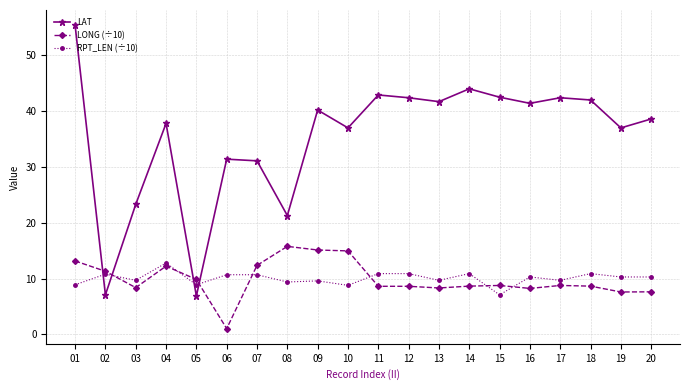

True or false: LONG (÷10) has more than 2 interior local peaks.

True